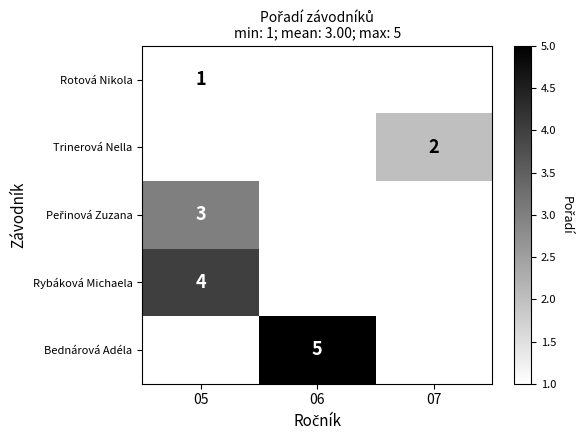

Read the Bednárová Adéla value at 06.

5.0